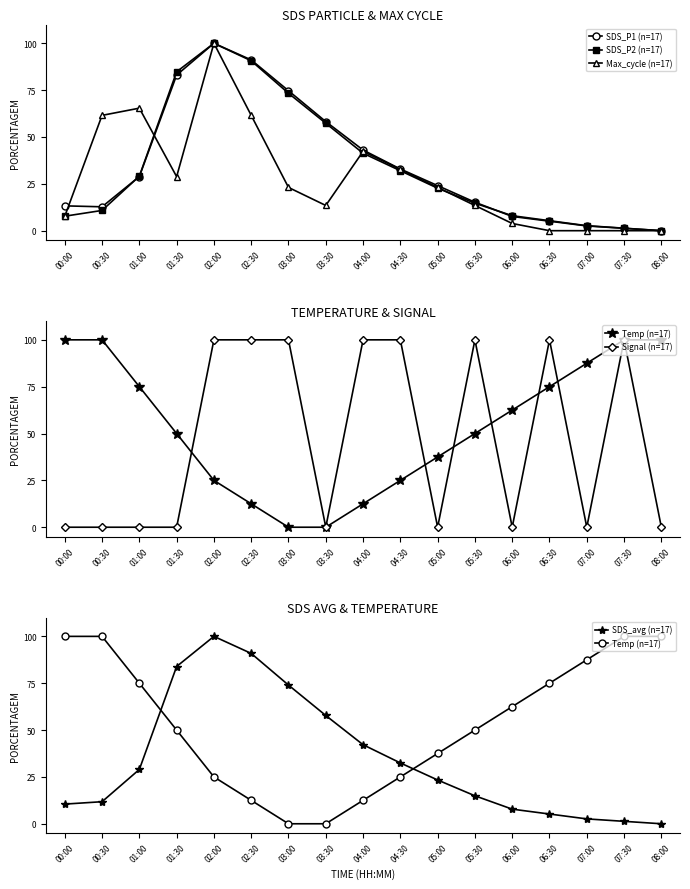

Reading right to left, list all the values displayed in this chart.

SDS_P1 (n=17): 0.0	1.3	2.5	5.1	7.6	15.2	24.1	32.9	43.0	58.2	74.7	91.1	100.0	83.0	28.9	12.7	13.3
SDS_P2 (n=17): 0.0	1.3	2.7	5.3	8.0	14.7	22.7	32.0	41.3	57.3	73.3	90.7	100.0	84.8	29.1	10.8	7.7
Max_cycle (n=17): 0.0	0.0	0.0	0.0	3.8	13.5	23.1	32.7	42.3	13.5	23.1	61.5	100.0	28.8	65.4	61.5	7.7
Temp (n=17): 100.0	100.0	87.5	75.0	62.5	50.0	37.5	25.0	12.5	0.0	0.0	12.5	25.0	50.0	75.0	100.0	100.0
Signal (n=17): 0.0	100.0	0.0	100.0	0.0	100.0	0.0	100.0	100.0	0.0	100.0	100.0	100.0	0.0	0.0	0.0	0.0
SDS_avg (n=17): 0.0	1.3	2.6	5.2	7.8	14.9	23.4	32.5	42.2	57.8	74.0	90.9	100.0	83.9	29.0	11.8	10.5